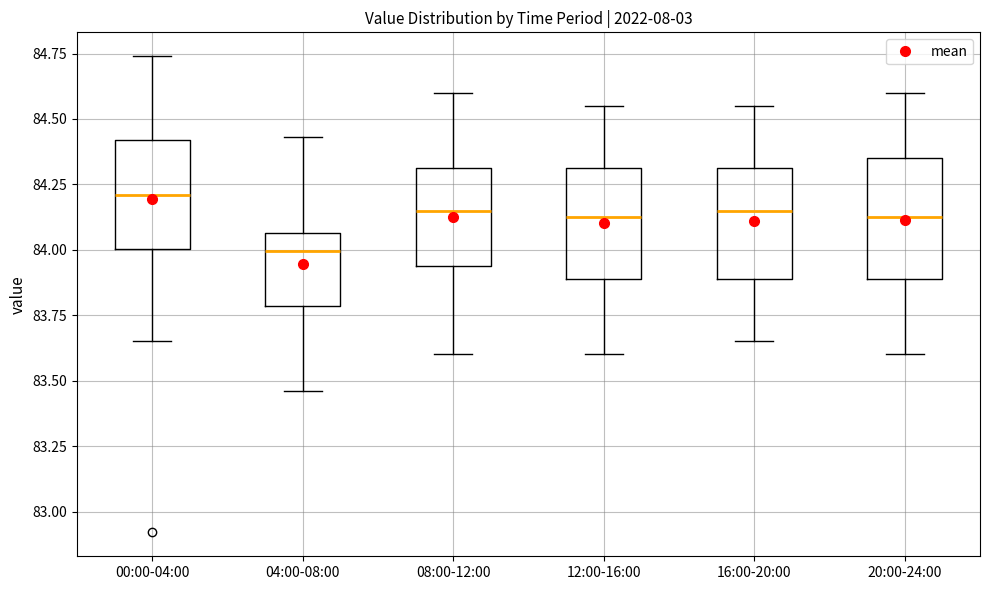

Reading left to right, read every box against the y-axis: the position of its median line, the range the box covers, and the ends of its whiskers. The values are not printed on the chart, so give them approximately, as read against the axis.

00:00-04:00: median 84.20, box 84.00 to 84.40, whiskers 83.65 to 84.75
04:00-08:00: median 84.00, box 83.80 to 84.05, whiskers 83.45 to 84.45
08:00-12:00: median 84.15, box 83.95 to 84.30, whiskers 83.60 to 84.60
12:00-16:00: median 84.15, box 83.90 to 84.30, whiskers 83.60 to 84.55
16:00-20:00: median 84.15, box 83.90 to 84.30, whiskers 83.65 to 84.55
20:00-24:00: median 84.15, box 83.90 to 84.35, whiskers 83.60 to 84.60